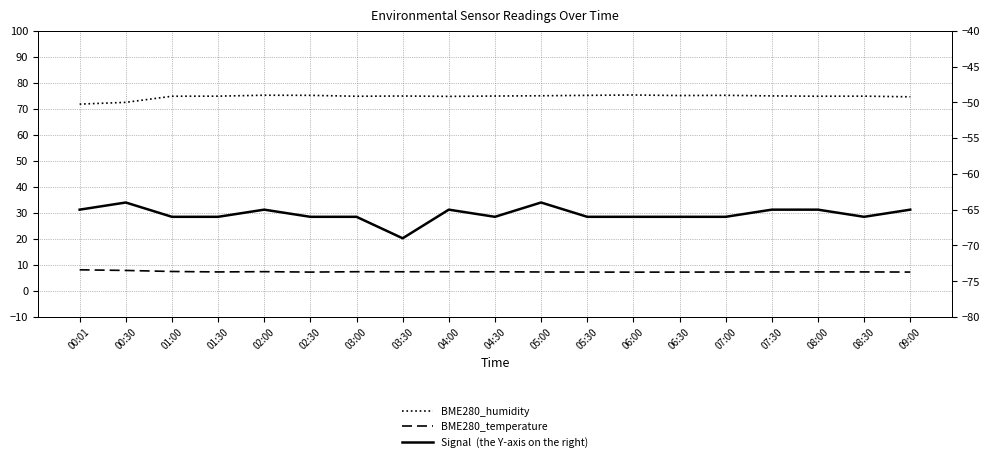

The BME280_temperature series shows 7.4 at 04:00. True or false?

True